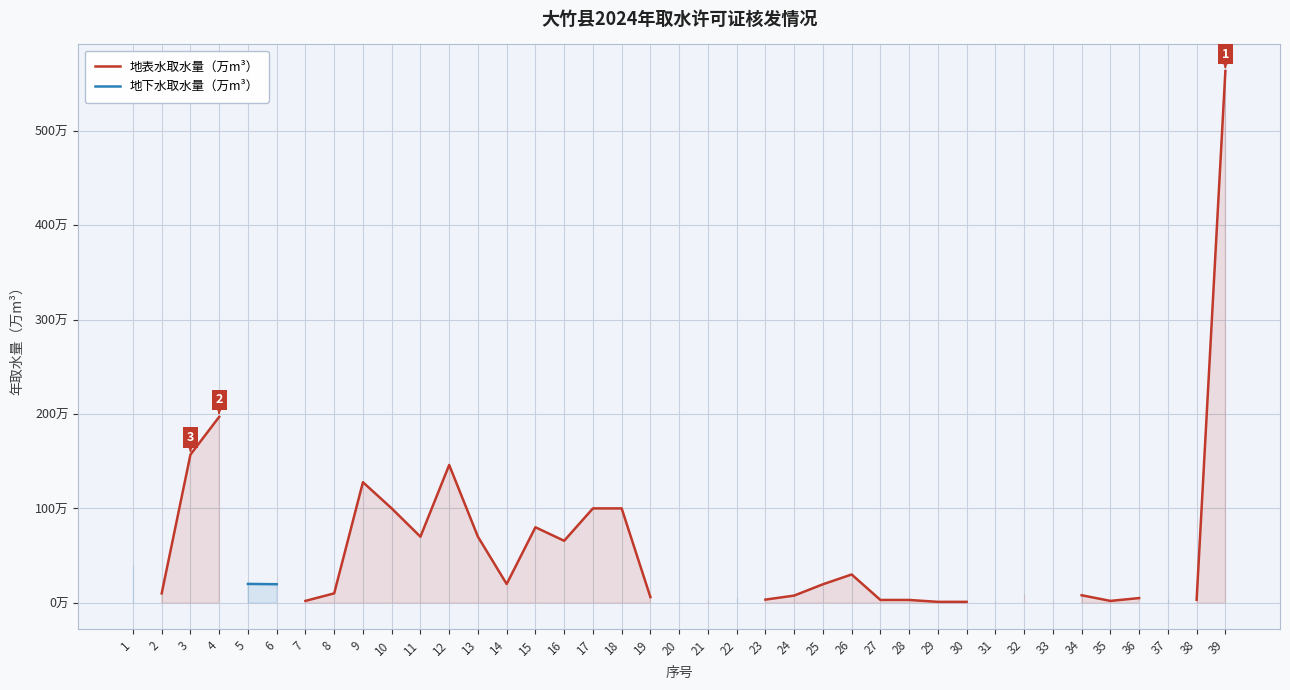

How many data points in 地表水取水量（万m³） are above 7?

20